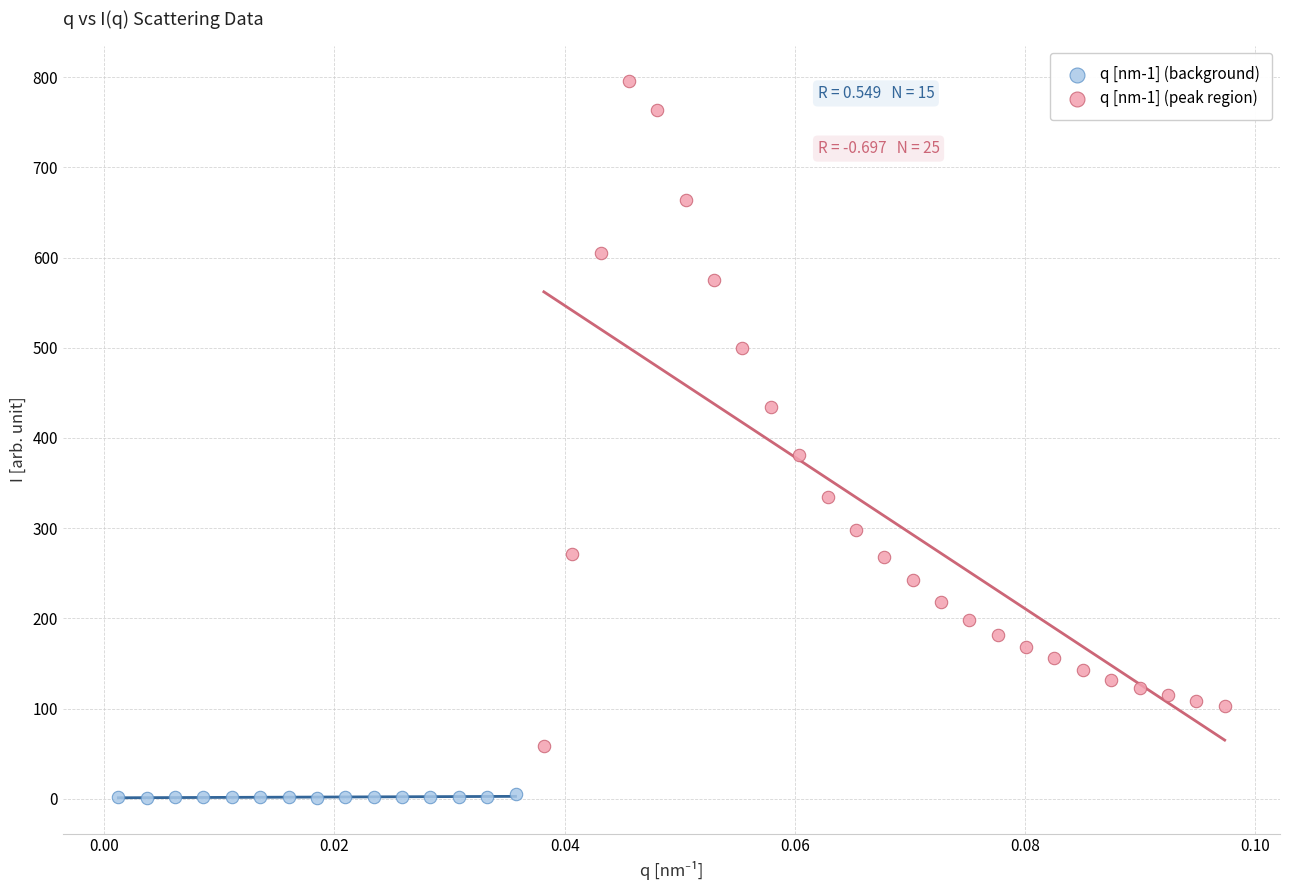

Which series contains the highest Y value?

q [nm-1] (peak region)